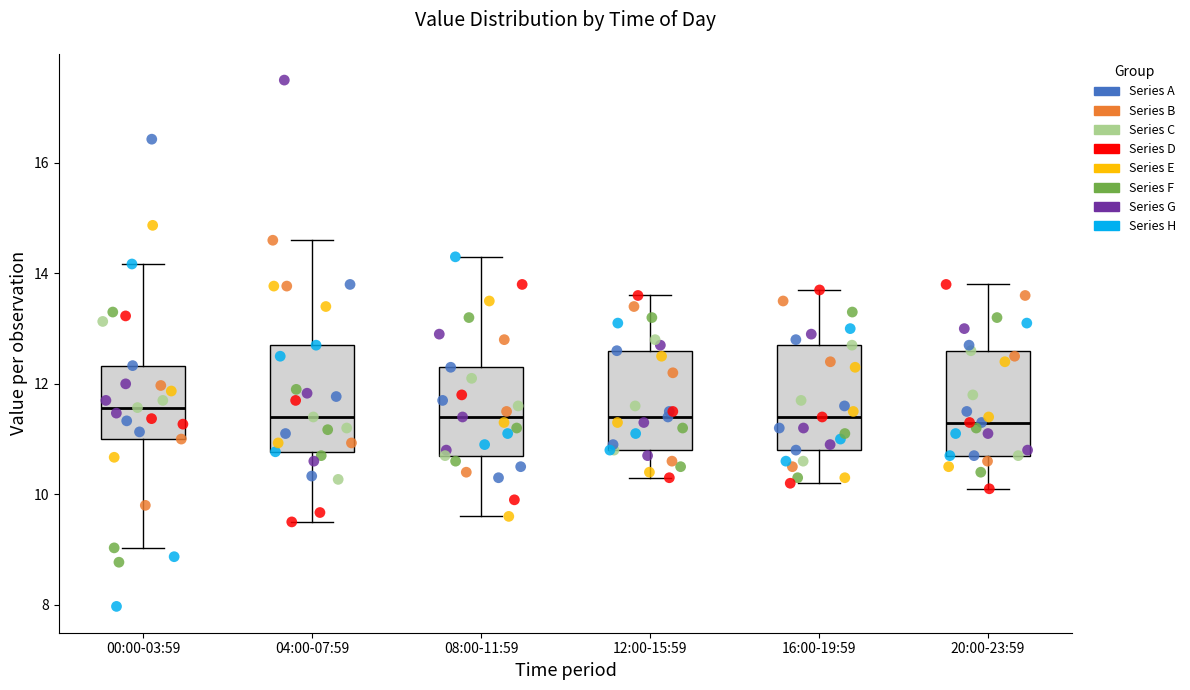

Reading left to right, transcribe this box plot: for each box, give where its median line is, the range the box spans, and where its two whiskers end, as read against the y-axis. The values are not printed on the chart, so give them approximately, as read against the axis.

00:00-03:59: median 11.6, box 11.0 to 12.4, whiskers 9.0 to 14.2
04:00-07:59: median 11.4, box 10.8 to 12.8, whiskers 9.6 to 14.6
08:00-11:59: median 11.4, box 10.8 to 12.4, whiskers 9.6 to 14.4
12:00-15:59: median 11.4, box 10.8 to 12.6, whiskers 10.4 to 13.6
16:00-19:59: median 11.4, box 10.8 to 12.8, whiskers 10.2 to 13.8
20:00-23:59: median 11.4, box 10.8 to 12.6, whiskers 10.2 to 13.8